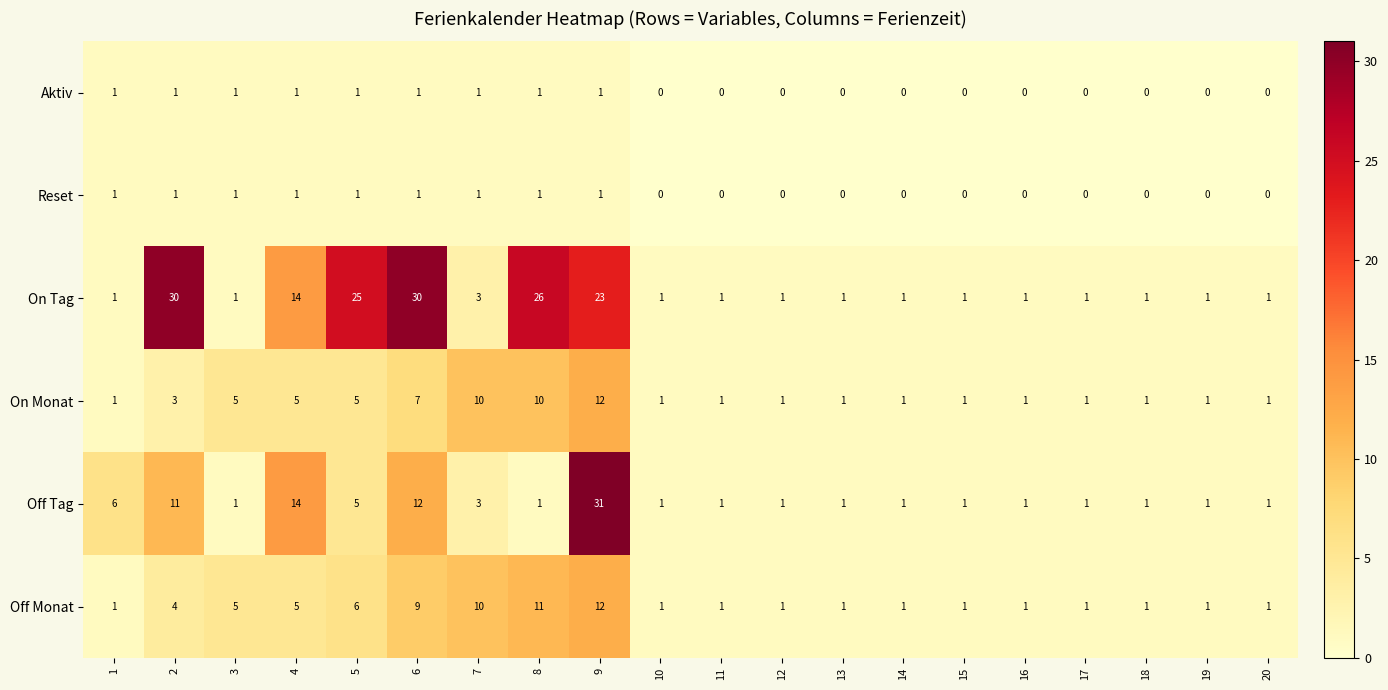

At which category is the sum across all series the highest?

9